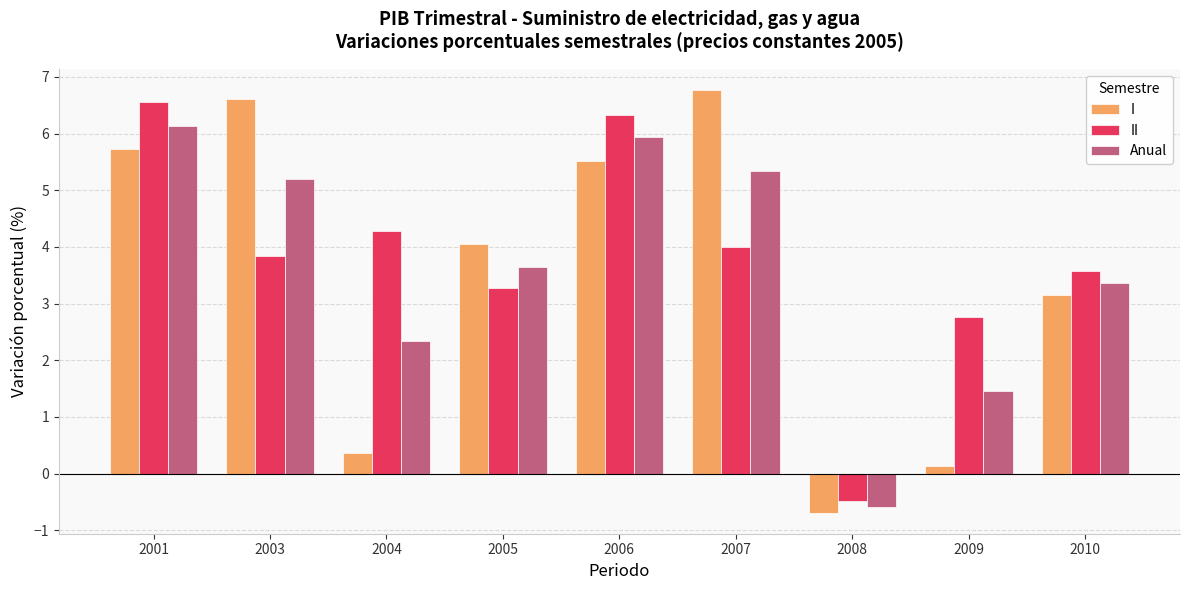

Reading left to right, extract all data points from this chart.

I: 5.7	6.6	0.4	4.0	5.5	6.8	-0.7	0.1	3.2
II: 6.5	3.8	4.3	3.3	6.3	4.0	-0.5	2.8	3.6
Anual: 6.1	5.2	2.3	3.6	5.9	5.3	-0.6	1.5	3.4